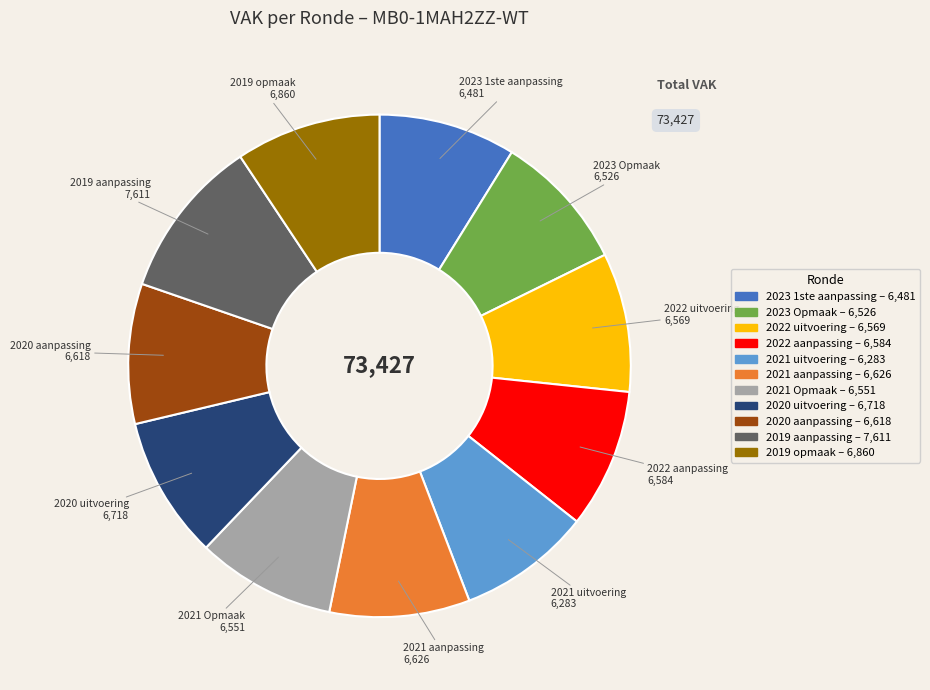

Does any single category account for the majority?

No